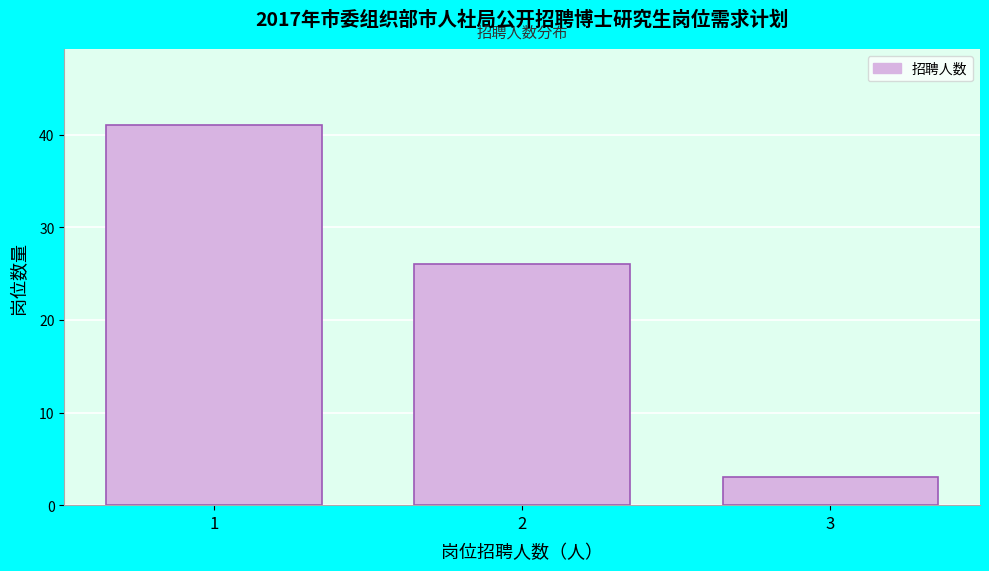

Reading left to right, list all the values displayed in this chart.

1=41	2=26	3=3